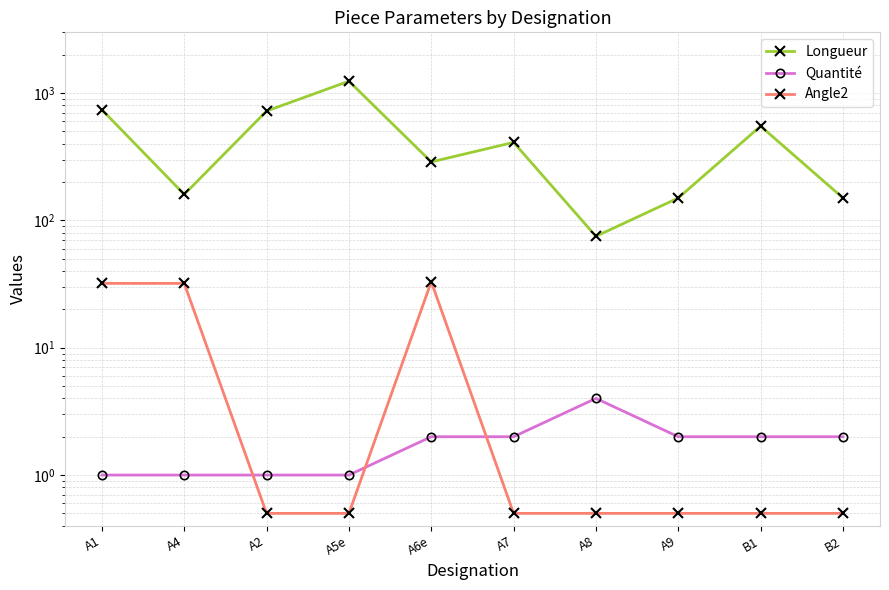

Is this an area chart (filled region under the line)?

No